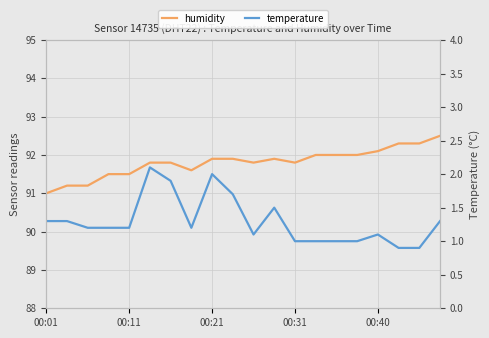

List the series in order of their overall mean, lowest first.

temperature, humidity